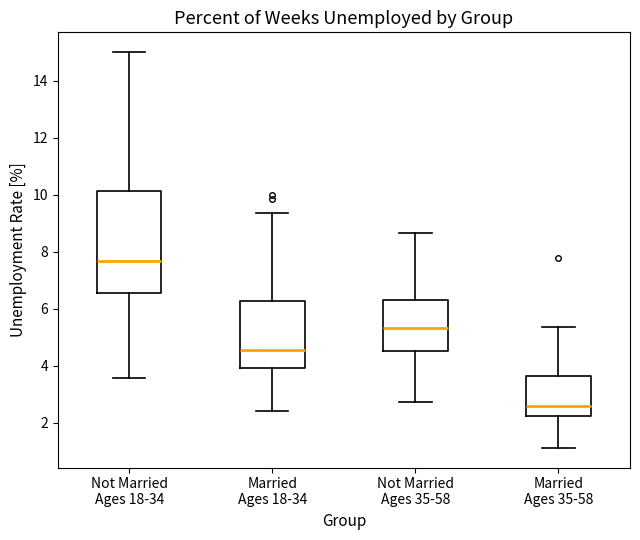

Reading left to right, transcribe this box plot: for each box, give where its median line is, the range the box spans, and where its two whiskers end, as read against the y-axis. The values are not printed on the chart, so give them approximately, as read against the axis.

Not Married Ages 18-34: median 7.6, box 6.6 to 10.2, whiskers 3.6 to 15.0
Married Ages 18-34: median 4.6, box 4.0 to 6.2, whiskers 2.4 to 9.4
Not Married Ages 35-58: median 5.4, box 4.6 to 6.4, whiskers 2.8 to 8.6
Married Ages 35-58: median 2.6, box 2.2 to 3.6, whiskers 1.2 to 5.4